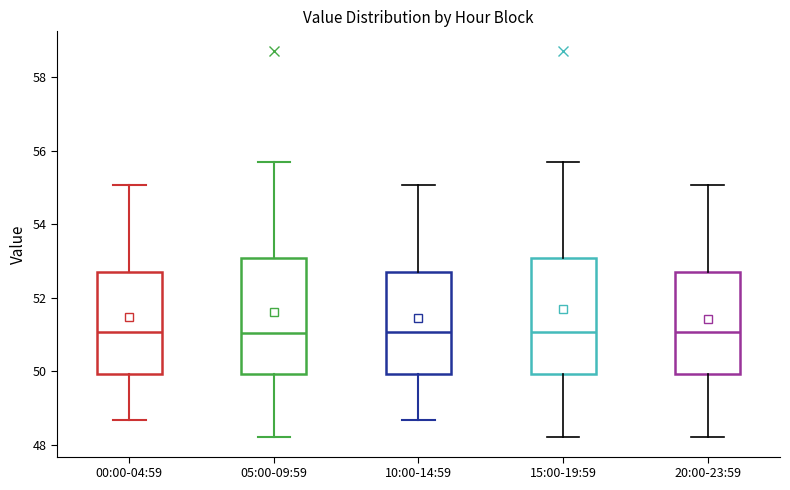

Where does the lower whisker of the box for 15:00-19:59 end on the y-axis? The values are not printed on the chart, so give them approximately, as read against the axis.

48.2